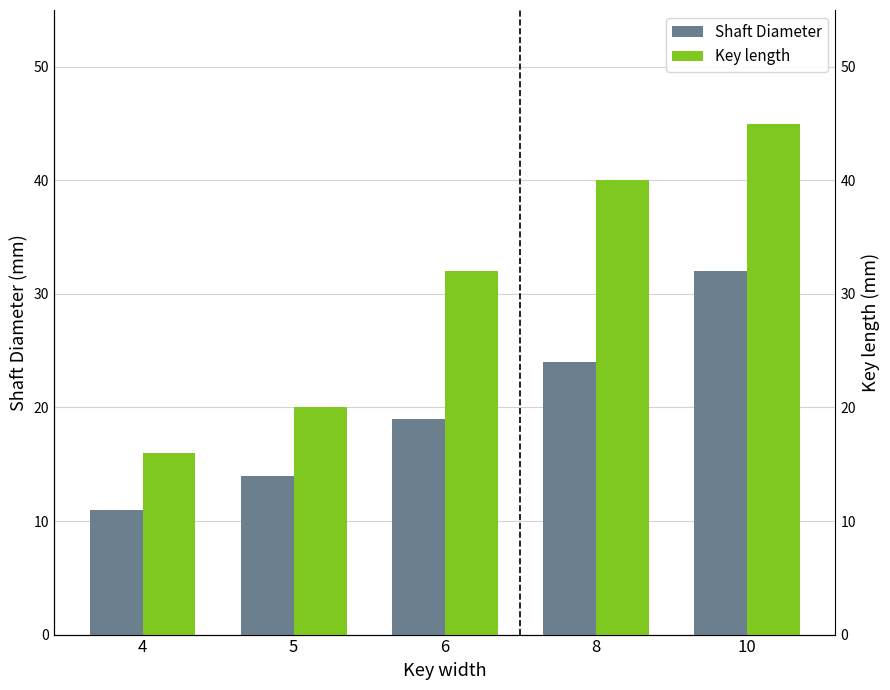

True or false: Shaft Diameter has a value of 14 at 5.

True